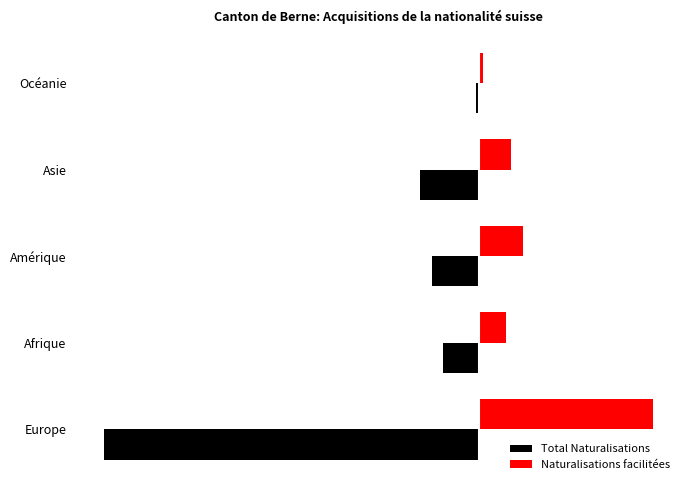

What are all the series names shown in the legend?

Total Naturalisations, Naturalisations facilitées